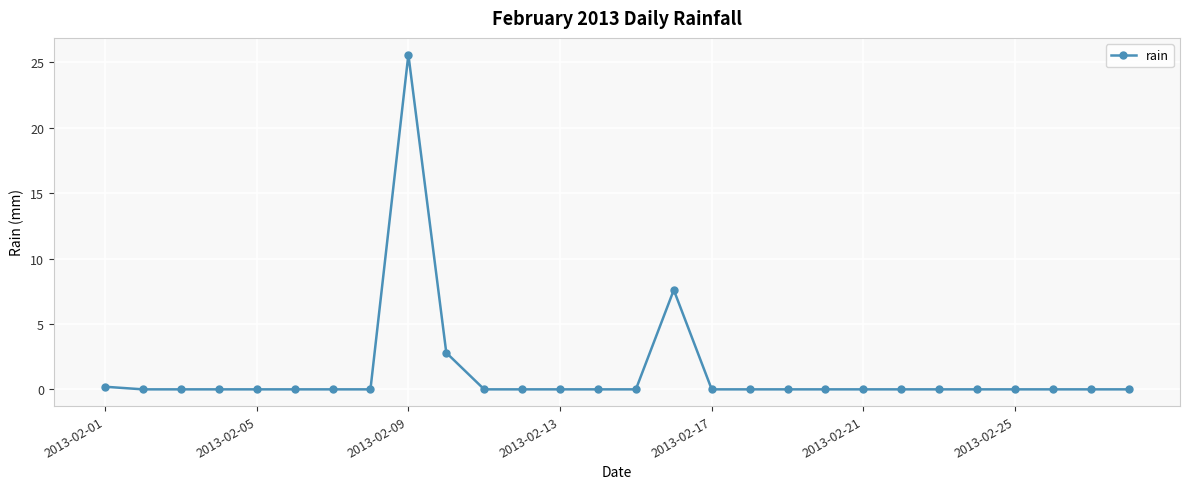

Reading left to right, transcribe all the data shown in this chart.

0.2	0.0	0.0	0.0	0.0	0.0	0.0	0.0	25.6	2.8	0.0	0.0	0.0	0.0	0.0	7.6	0.0	0.0	0.0	0.0	0.0	0.0	0.0	0.0	0.0	0.0	0.0	0.0